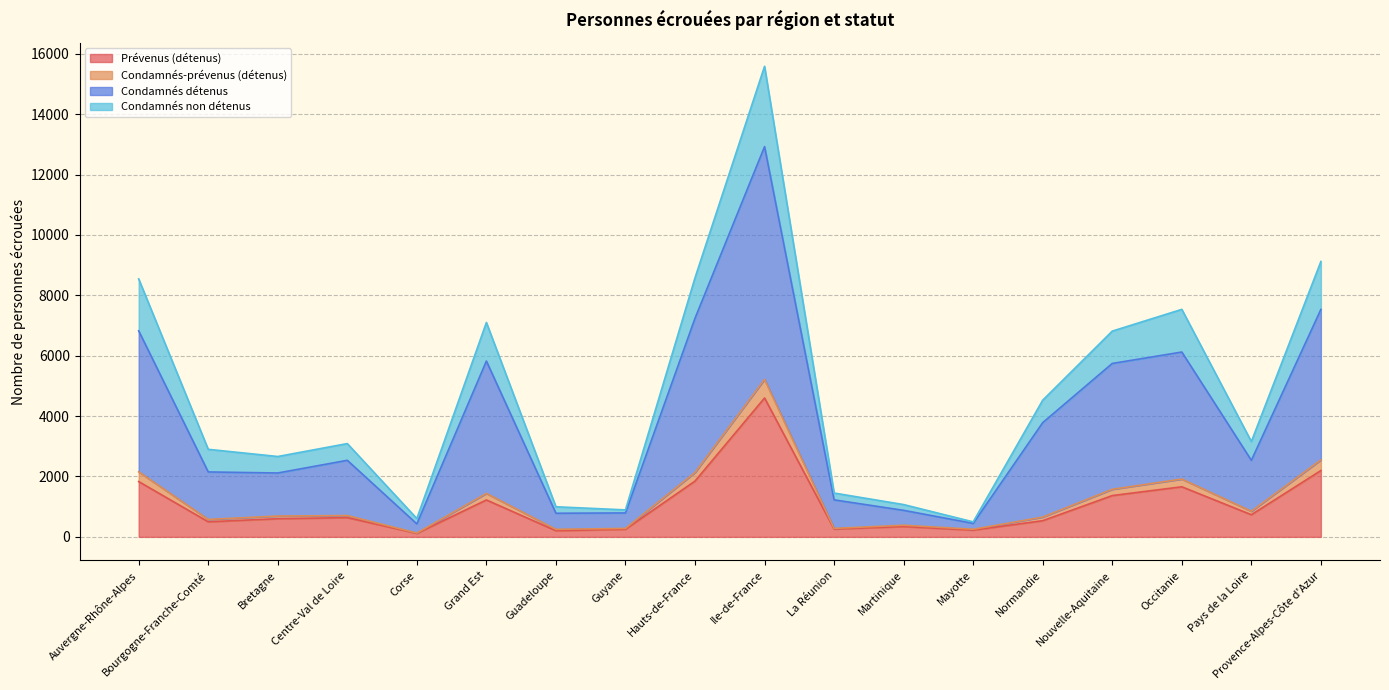

At which category is the sum across all series the highest?

Ile-de-France